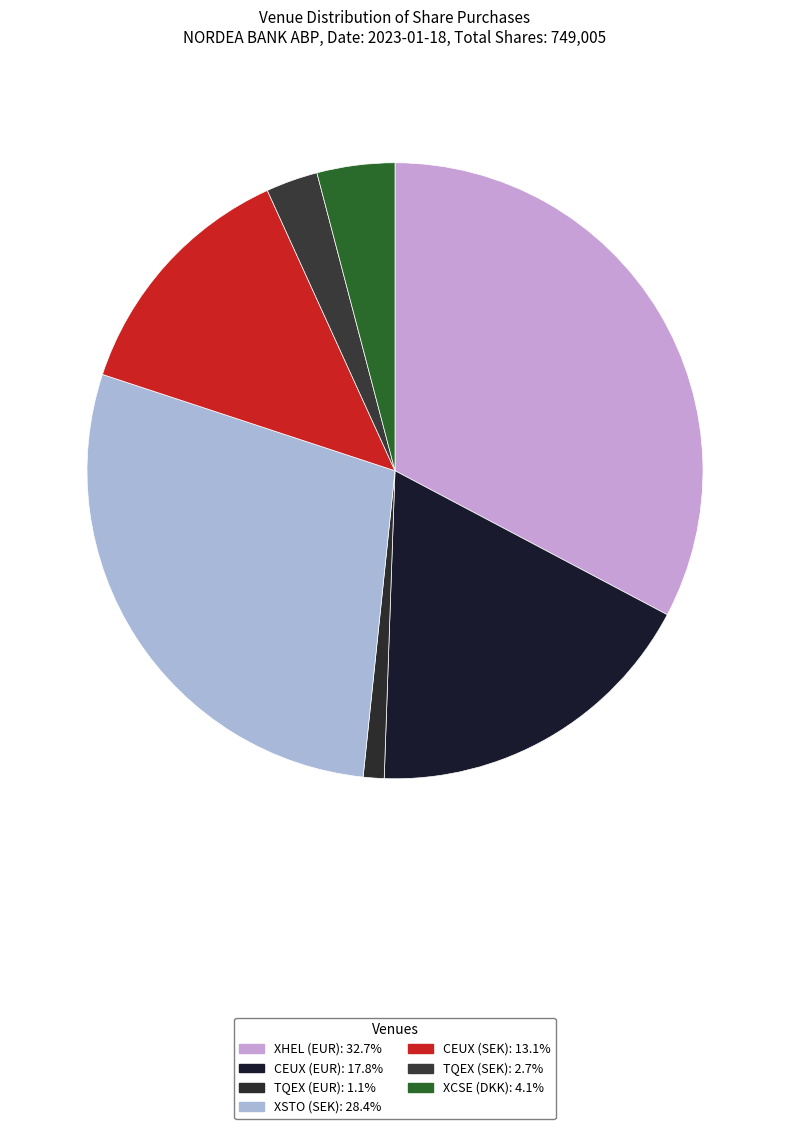

What is the change in value from XHEL (EUR) to TQEX (EUR)?

-237176